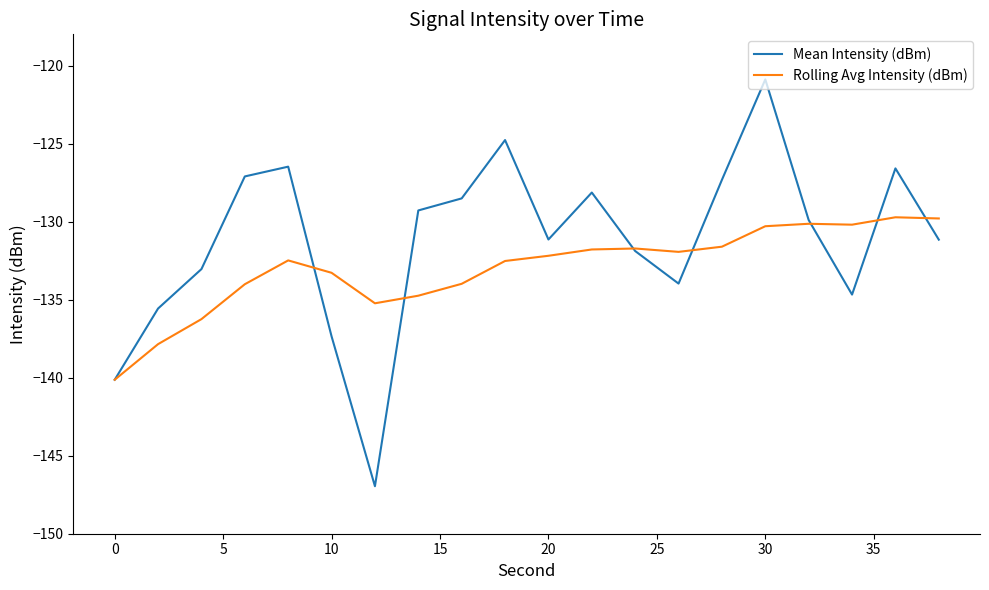

What is the difference between the maximum and minimum values in the Mean Intensity (dBm) series?

26.1